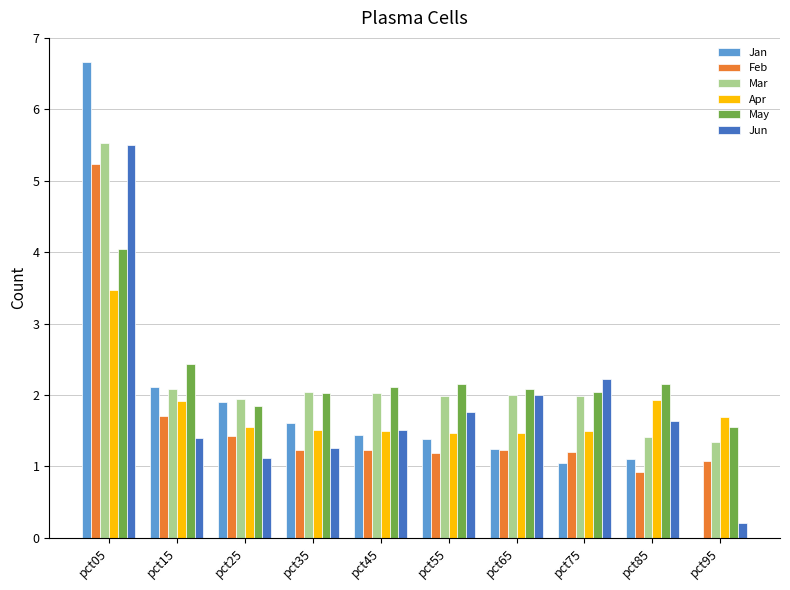

The Jun series shows 1.5 at pct45. True or false?

True